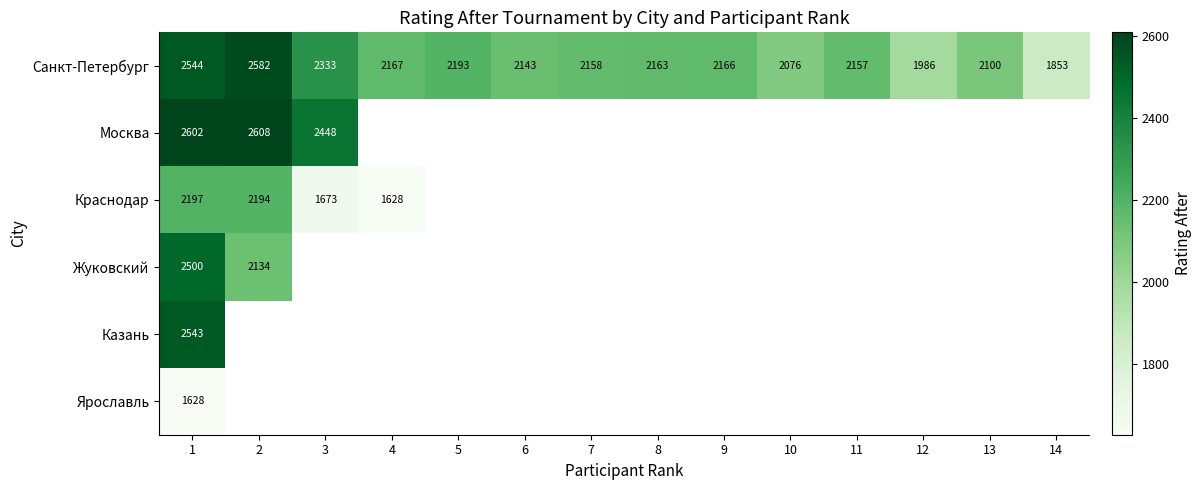

True or false: Санкт-Петербург has a value of 873 at 9.

False